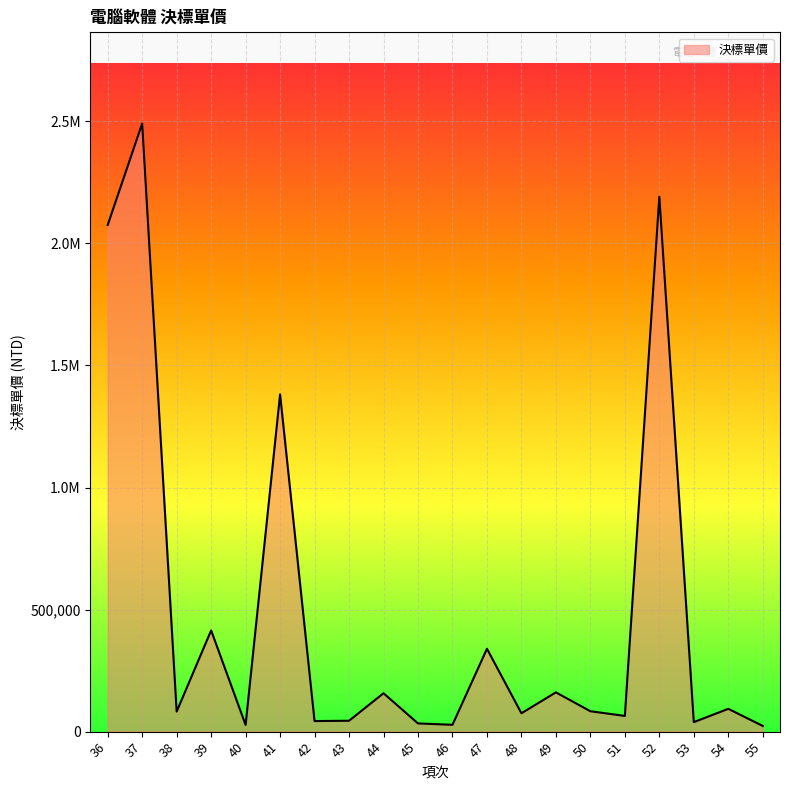

Reading left to right, list all the values displayed in this chart.

36=2075509	37=2490981	38=82167	39=414545	40=27472	41=1381627	42=43334	43=44582	44=157334	45=33666	46=27953	47=339574	48=75347	49=160887	50=83562	51=64246	52=2191418	53=38935	54=93449	55=23359